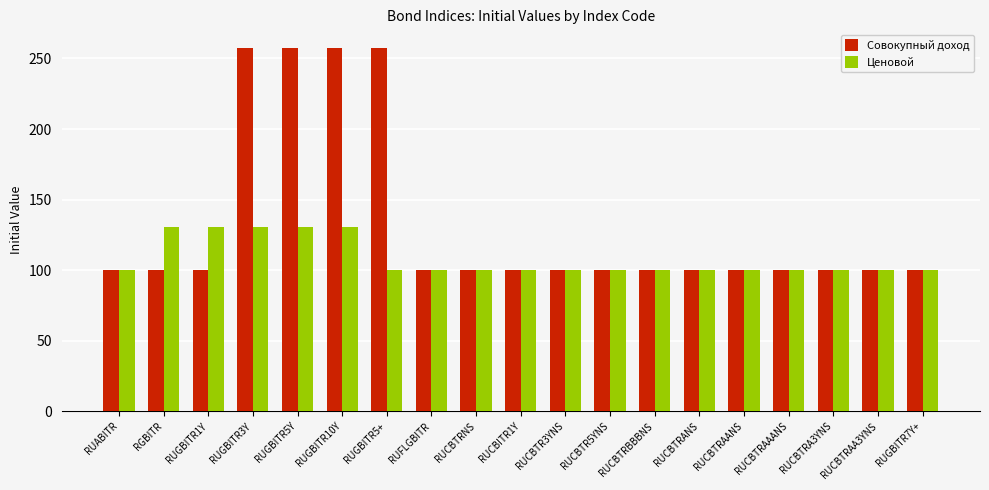

What is the highest value of the Совокупный доход series?

257.8